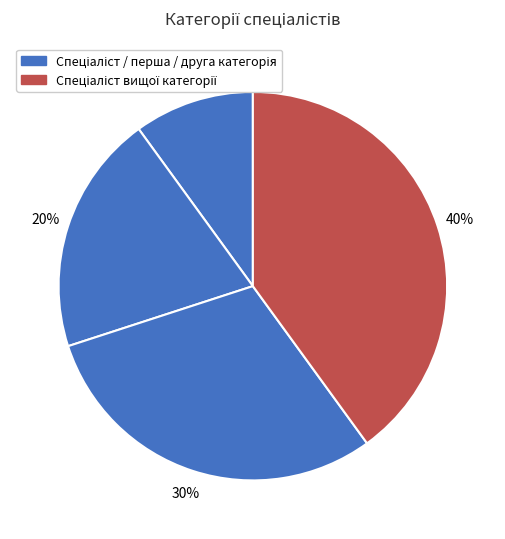

Count the number of slices in the pie.

4